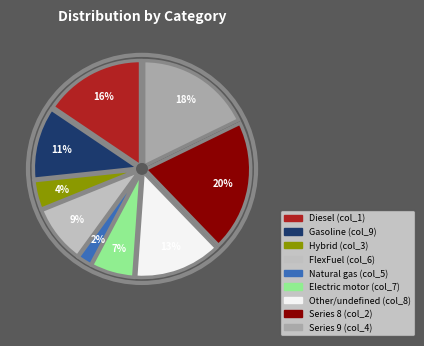

To the nearest percent, what is the difference between the largest and smallest slice percentages?

18%